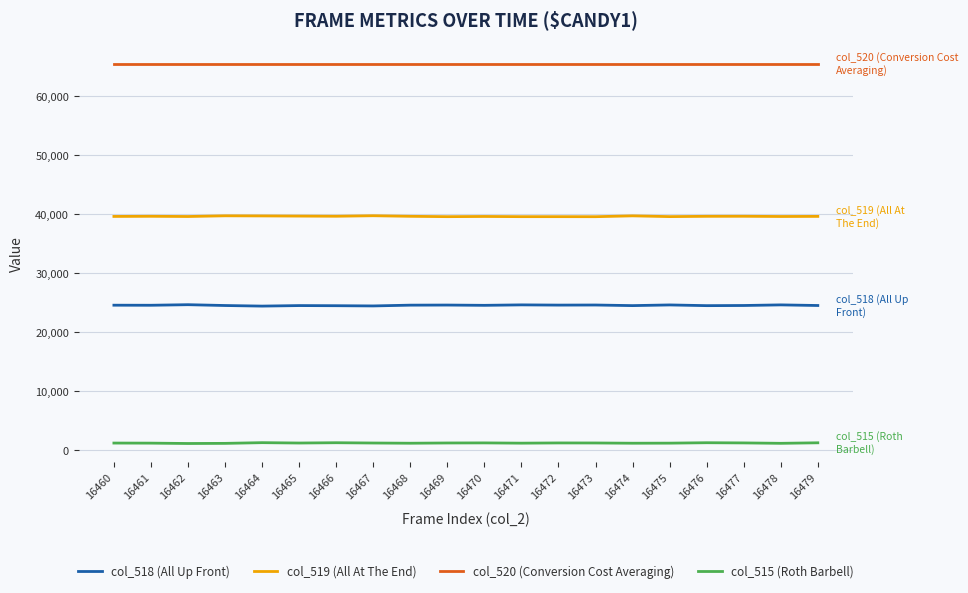

True or false: col_515 (Roth Barbell) and col_520 (Conversion Cost Averaging) cross at least once.

False